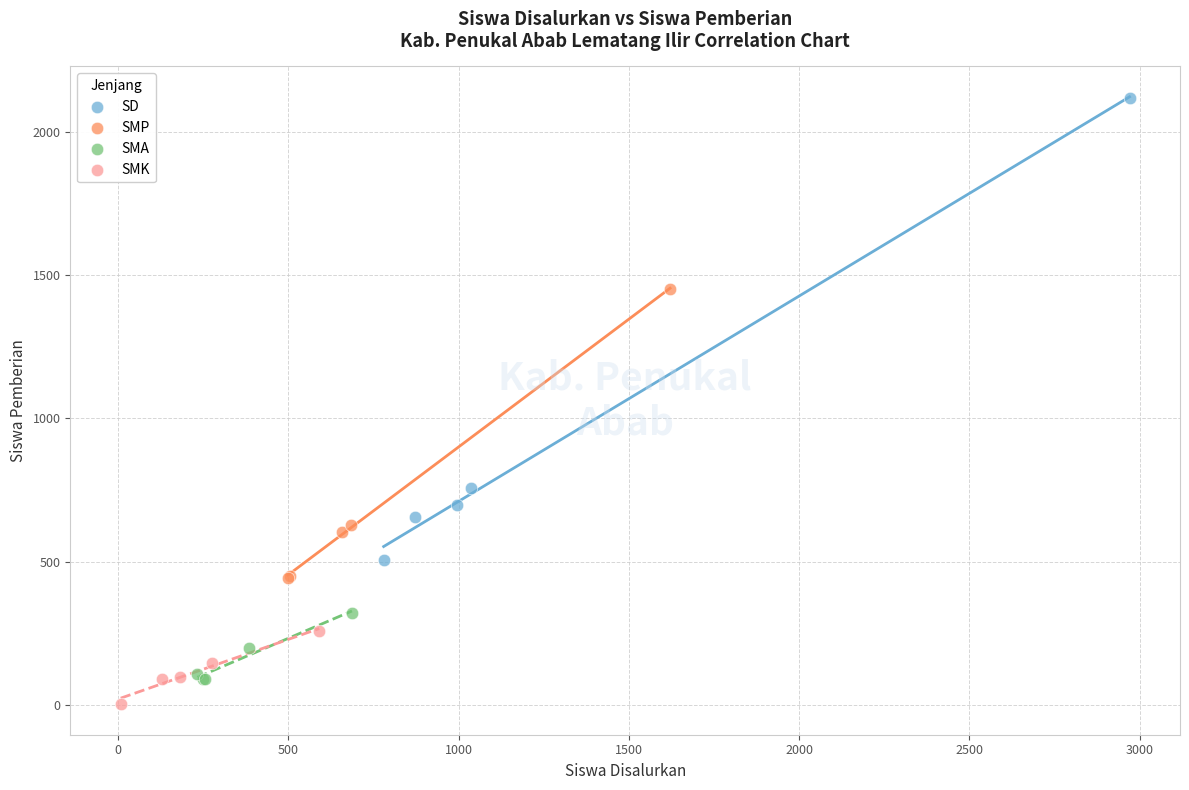

What are all the series names shown in the legend?

SD, SMP, SMA, SMK